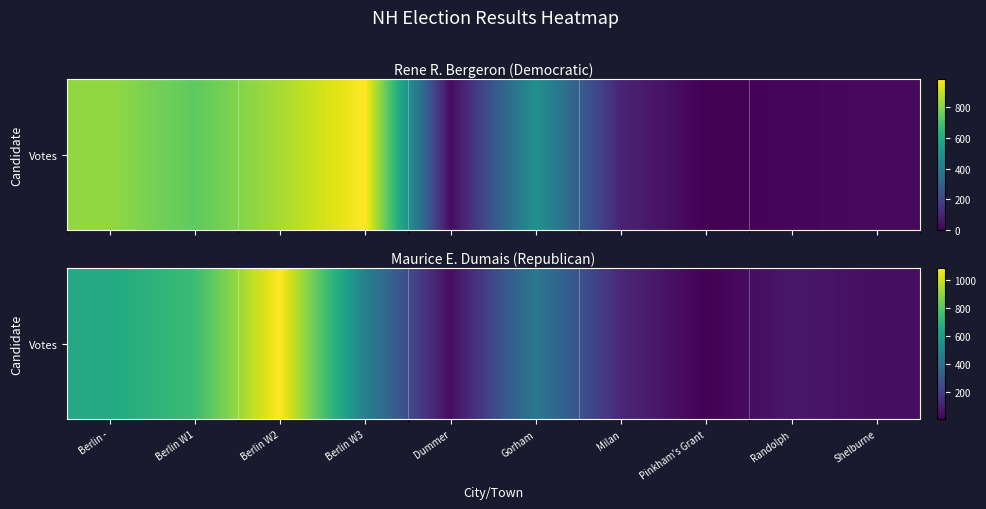

True or false: the data shows 37 at Dummer.

True